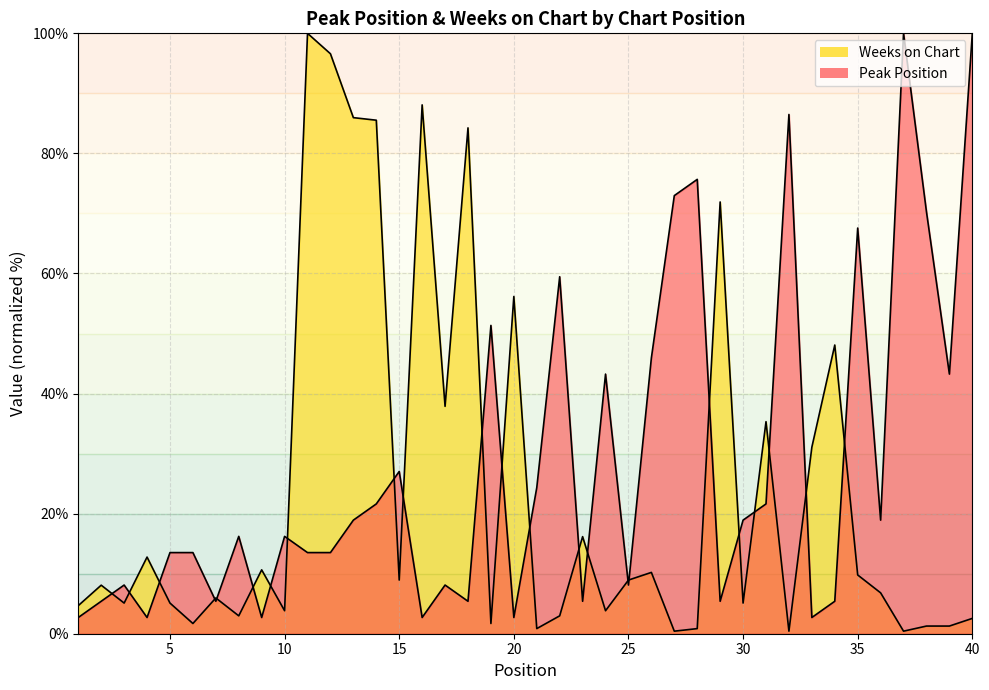

What is the value of the Weeks on Chart point at the 1st from the left?

4.7